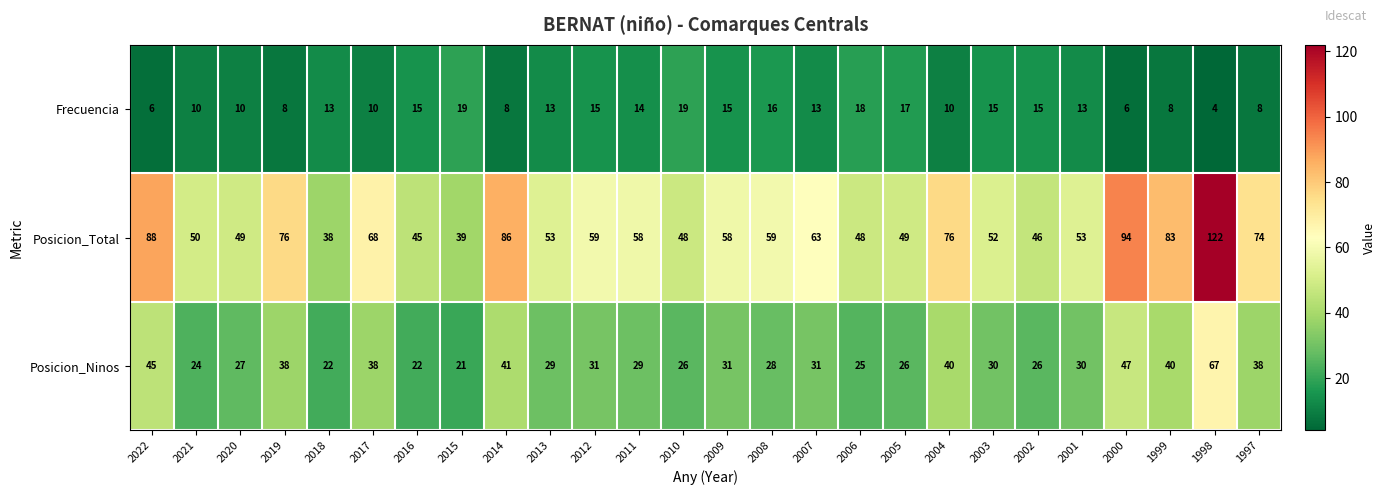

What is the total value across all series at 2010?

93